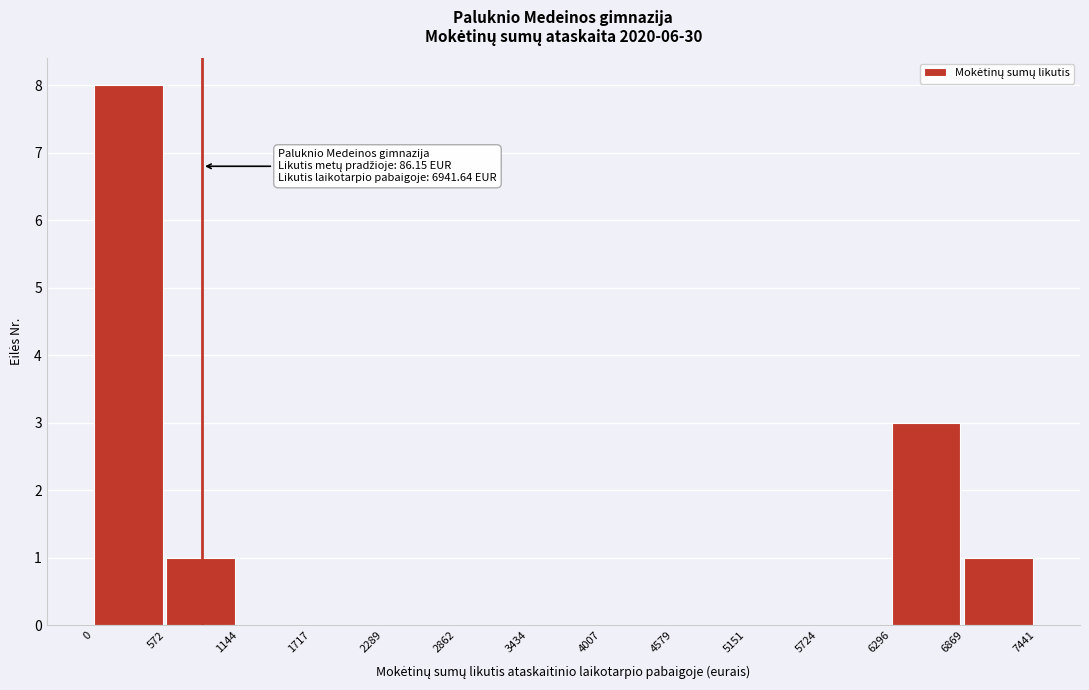

Which range on the x-axis has the tallest bar?

0 to 572